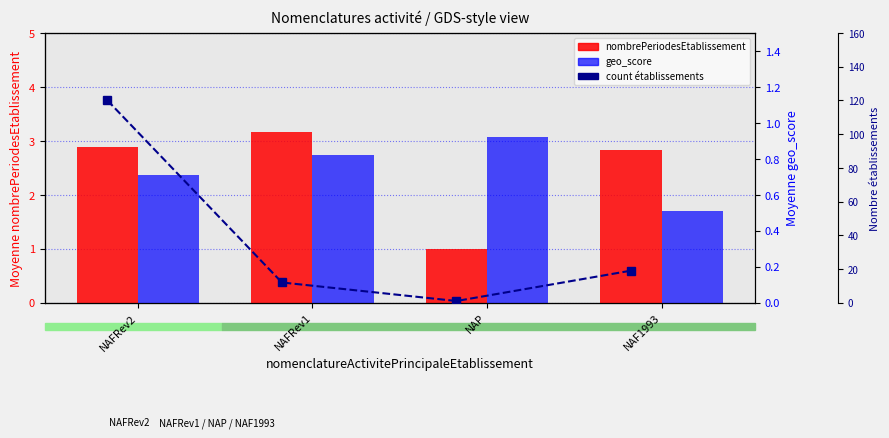

Reading right to left, extract all data points from this chart.

nombrePeriodesEtablissement: 2.8	1.0	3.2	2.9
geo_score: 0.5	0.9	0.8	0.7
count établissements: 19.0	1.0	12.0	120.0